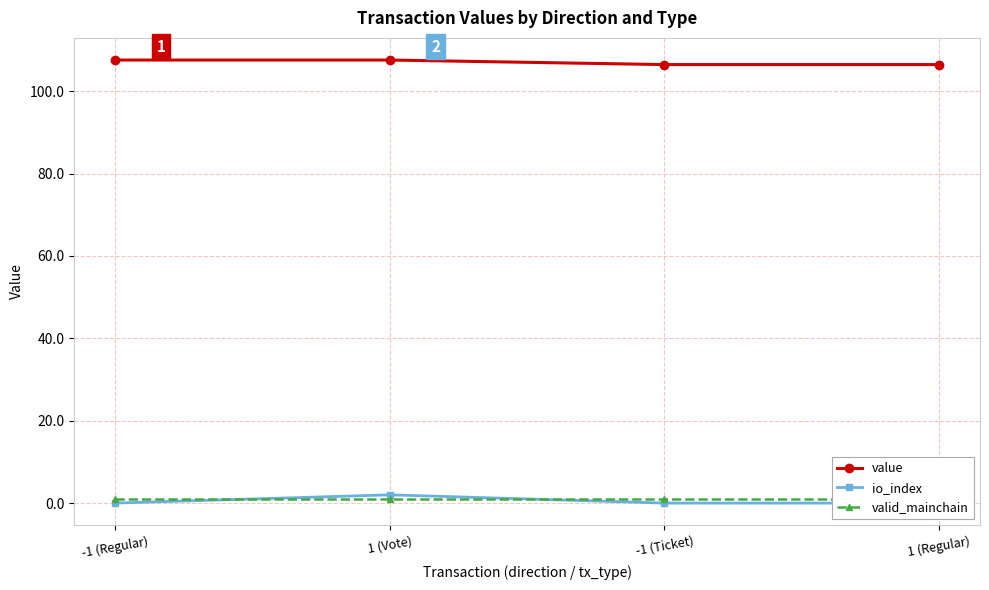

How many values in the value series exceed 107?

2